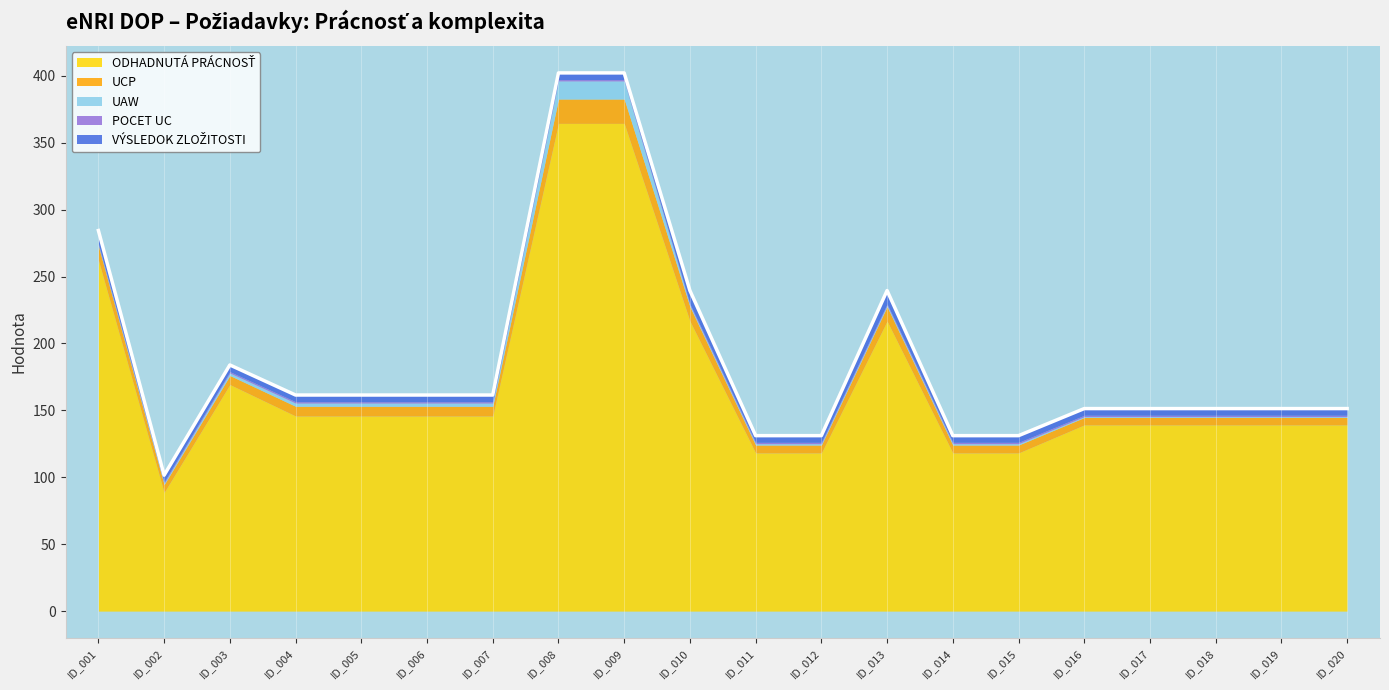

Reading right to left, what are all the values shown in this chart?

ODHADNUTÁ PRÁCNOSŤ: 139.1	139.1	139.1	139.1	139.1	118.2	118.2	216.7	118.2	118.2	216.7	364.5	364.5	145.8	145.8	145.8	145.8	169.3	88.7	262.3
UCP: 5.6	5.6	5.6	5.6	5.6	5.9	5.9	10.8	5.9	5.9	10.8	18.2	18.2	7.3	7.3	7.3	7.3	6.8	5.9	10.5
UAW: 0.7	0.7	0.7	0.7	0.7	1.0	1.0	1.0	1.0	1.0	1.0	13.5	13.5	2.4	2.4	2.4	2.4	1.9	1.0	0.7
POCET UC: 1.0	1.0	1.0	1.0	1.0	1.0	1.0	1.0	1.0	1.0	1.0	1.0	1.0	1.0	1.0	1.0	1.0	1.0	1.0	1.0
VÝSLEDOK ZLOŽITOSTI: 5.0	5.0	5.0	5.0	5.0	5.0	5.0	10.0	5.0	5.0	10.0	5.0	5.0	5.0	5.0	5.0	5.0	5.0	5.0	10.0